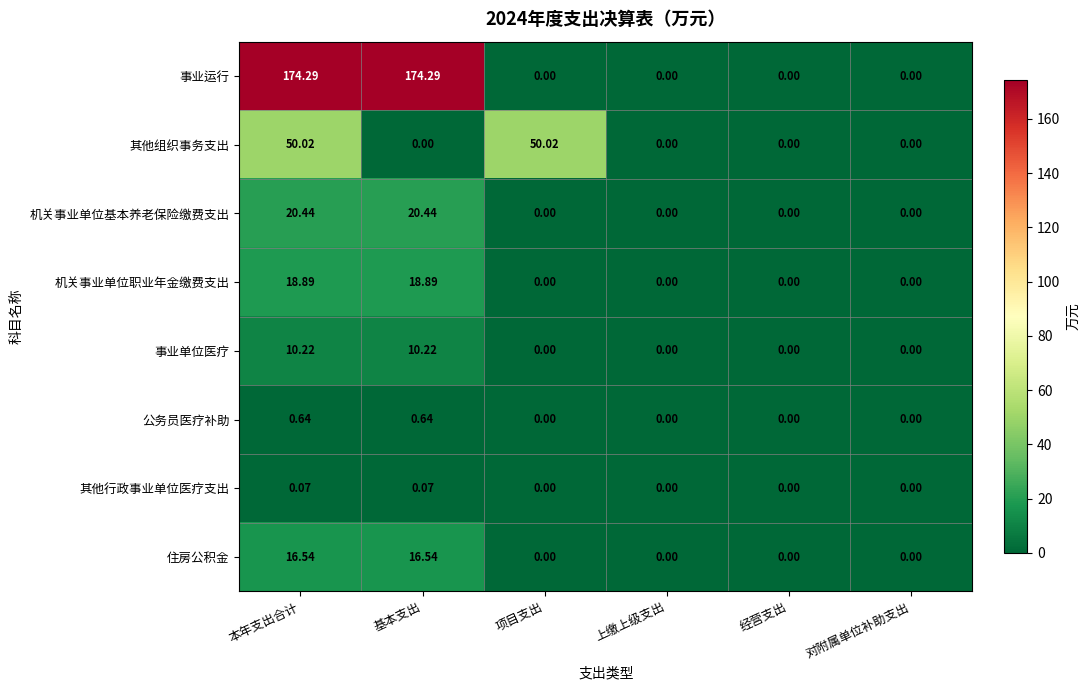

Which series changed the most between 本年支出合计 and 基本支出?

其他组织事务支出